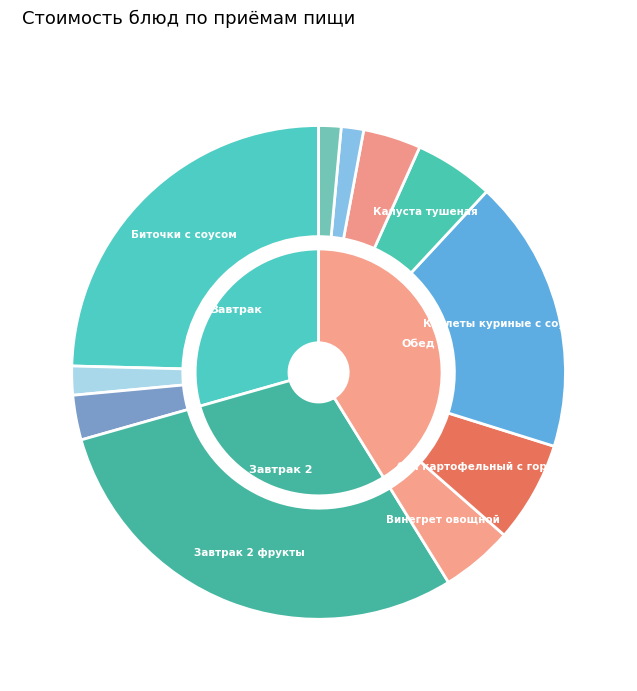

Is there any slice that represents more than half of the pie?

No